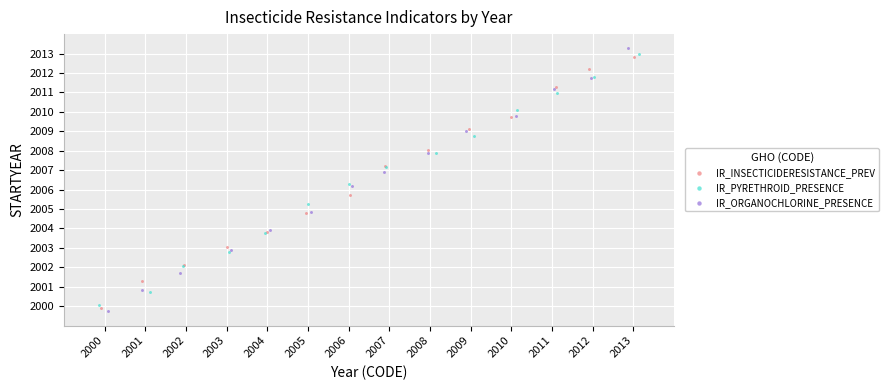

Which series has the widest spread of Y values?

IR_ORGANOCHLORINE_PRESENCE